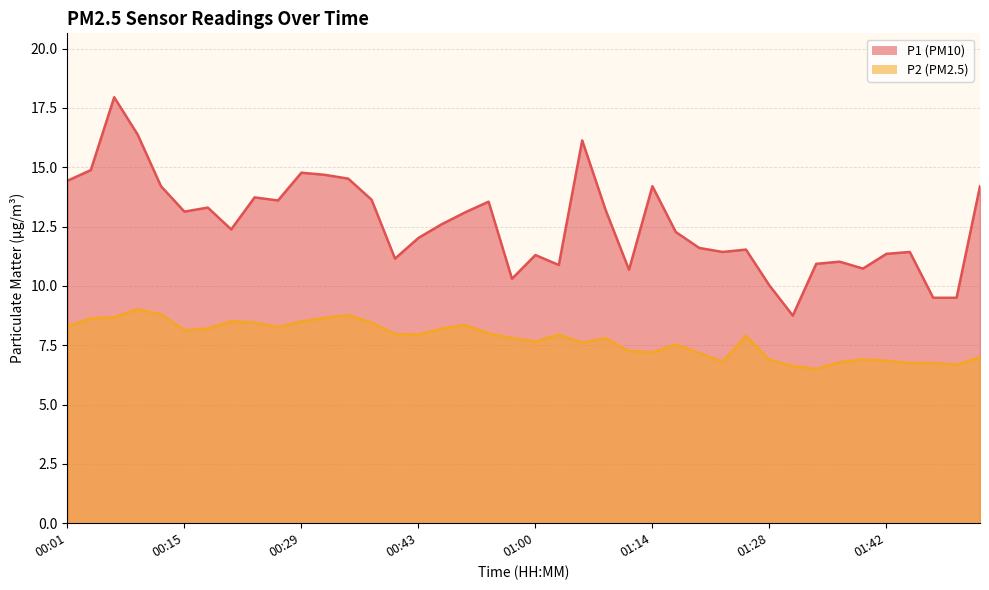

How many data points in P1 are above 12?

23